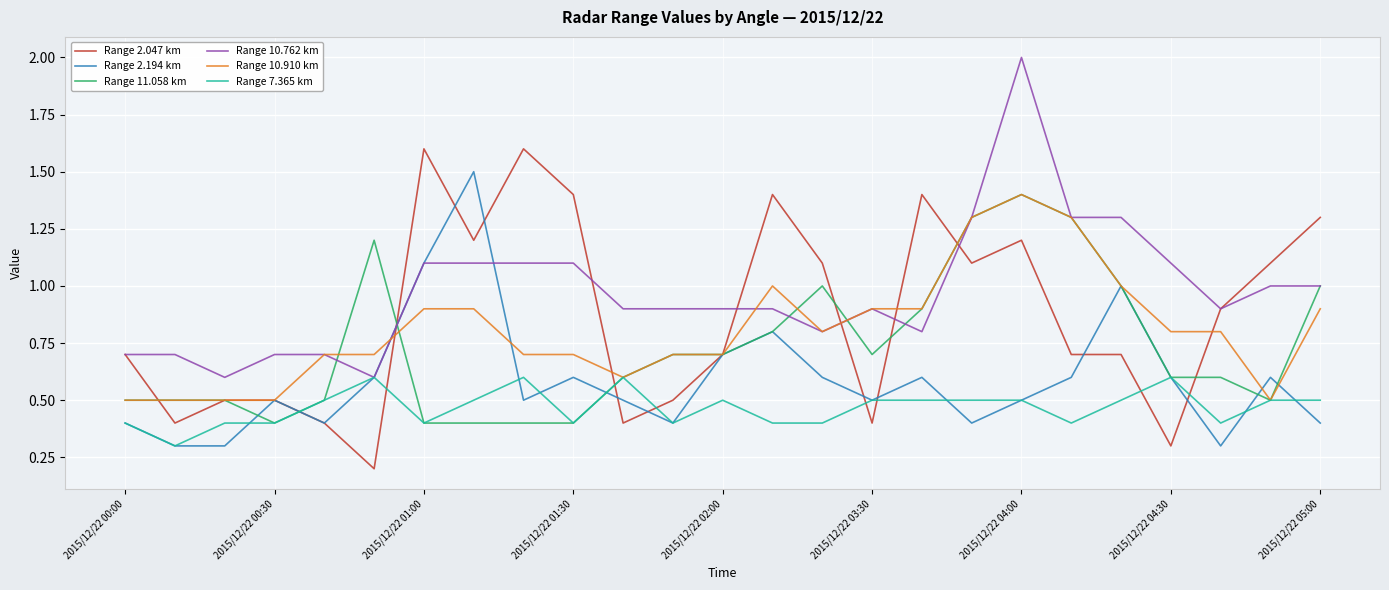

What is the difference between the second highest and minimum values in the Range 10.910 km series?

0.8